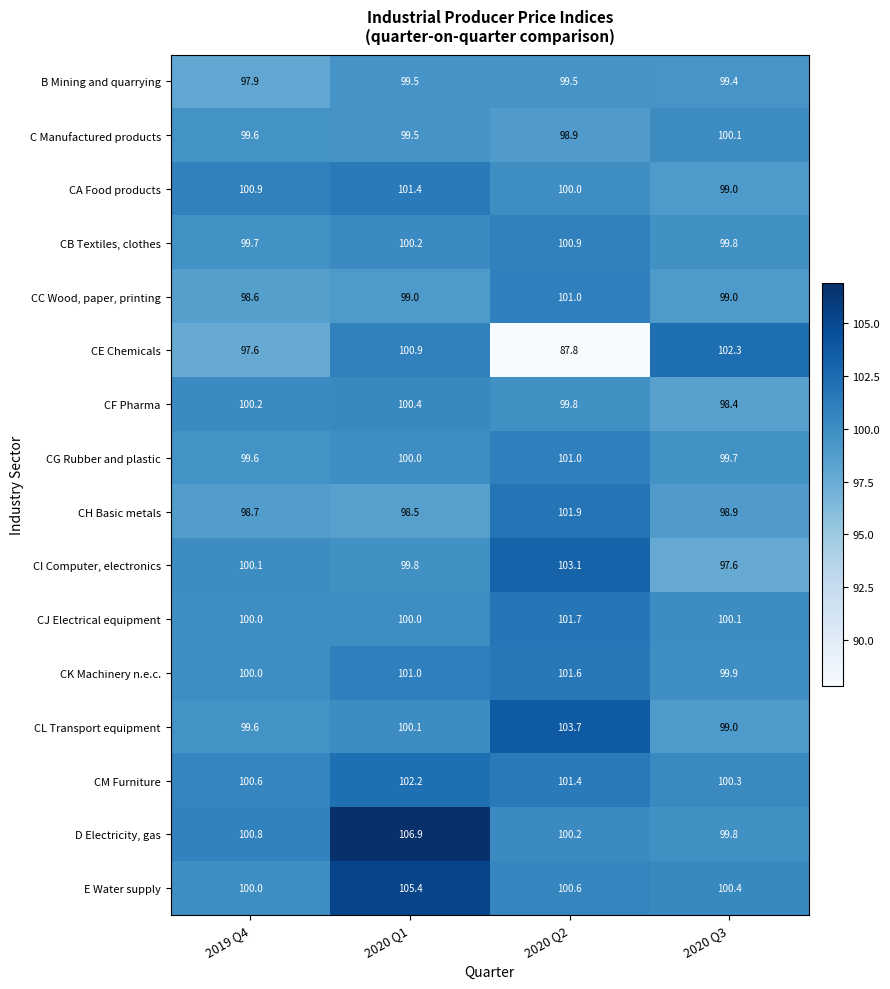

What is the sum of all D Electricity, gas values?

407.7